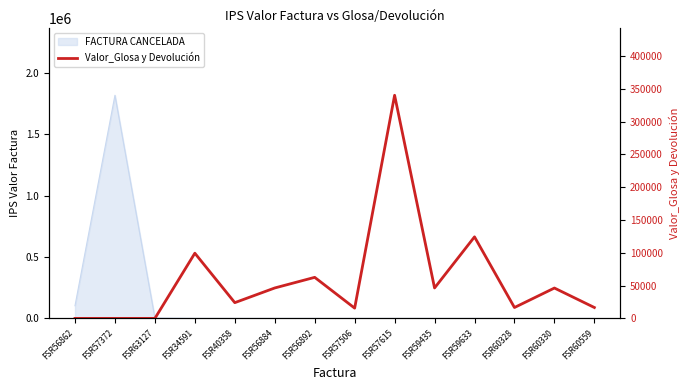

Between FSR40358 and FSR57615, which is larger?

FSR57615